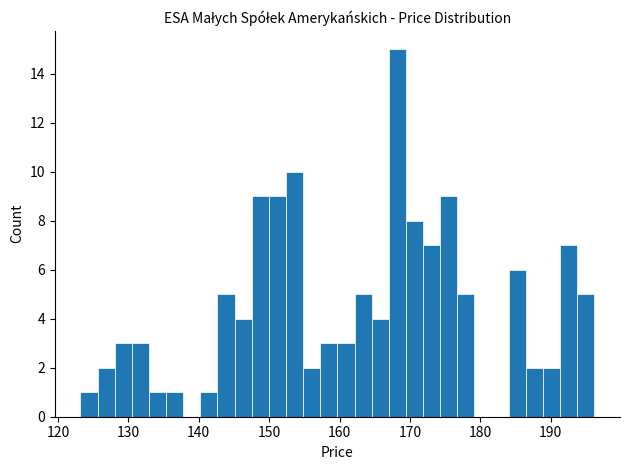

What is the maximum value shown in the chart?

15